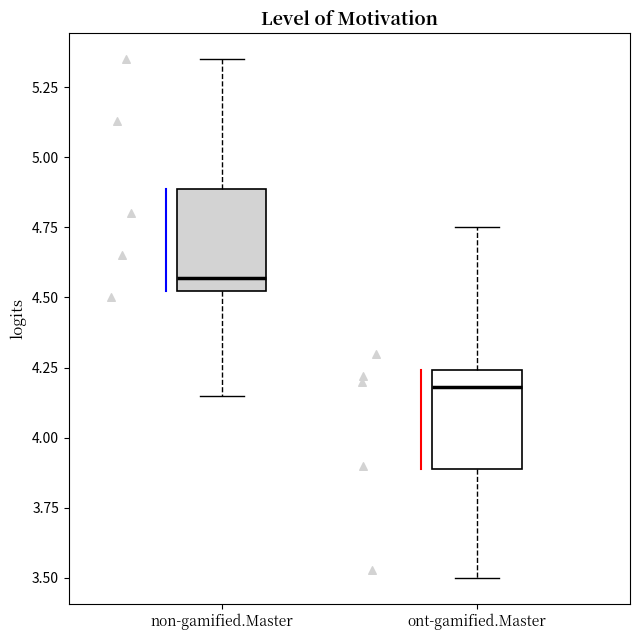

Where does the upper whisker of the box for non-gamified.Master end on the y-axis? The values are not printed on the chart, so give them approximately, as read against the axis.

5.35